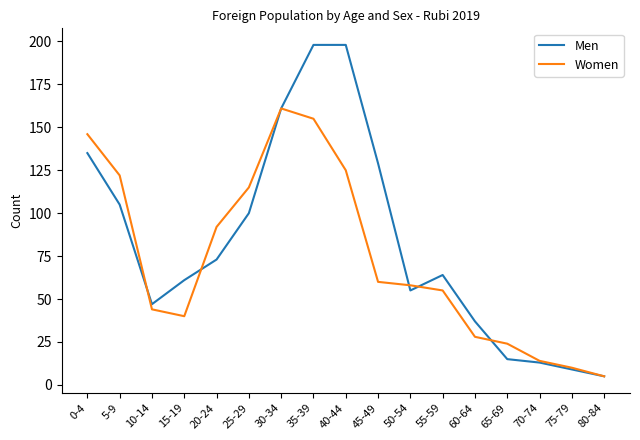

At which category does Men reach its first local valley?

10-14